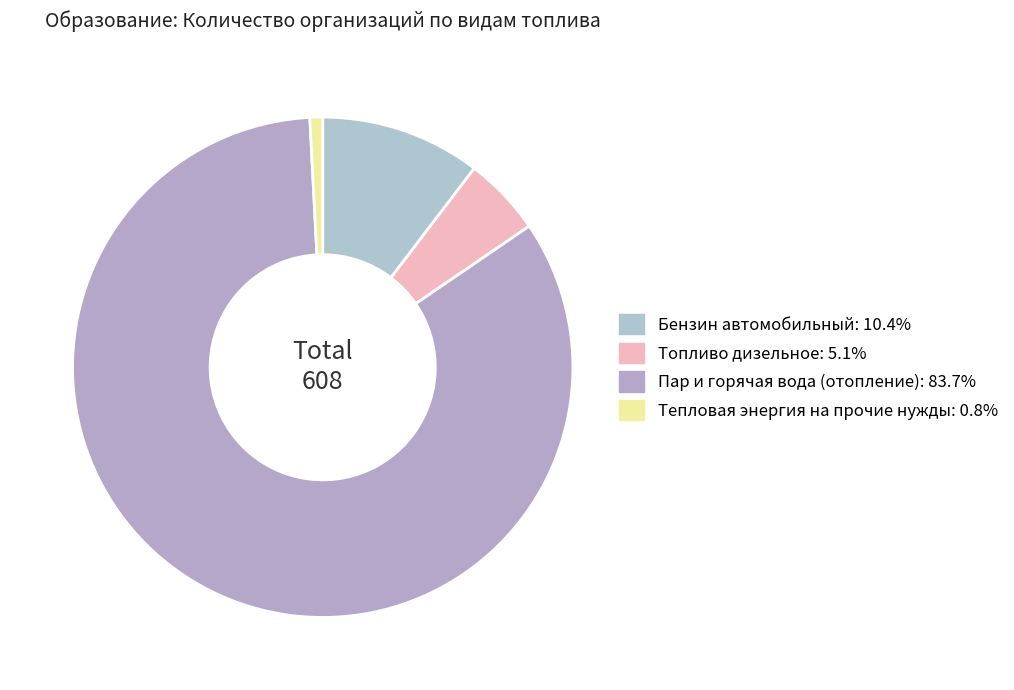

How much of the chart is everything except Бензин автомобильный?

89.6%